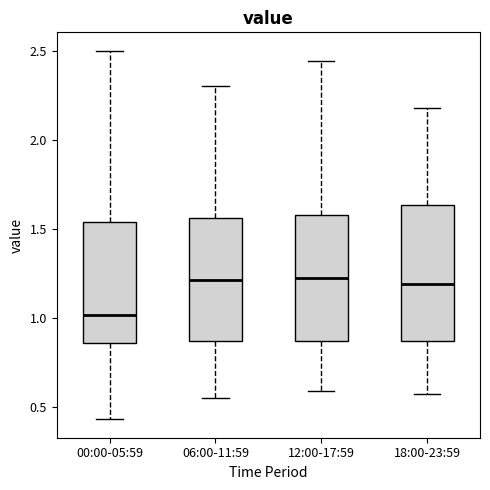

Comparing the boxes themselves (not the whiskers), which one is the tallest?

18:00-23:59